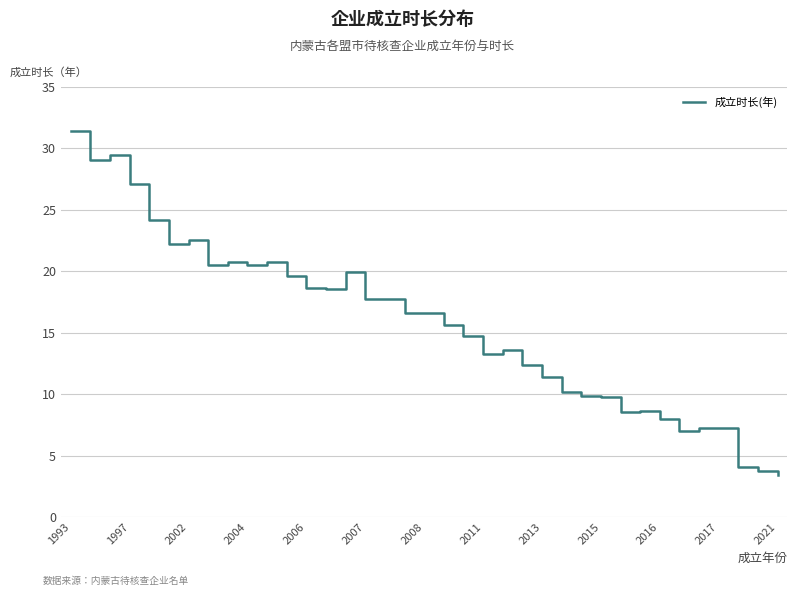

What is the difference between the maximum and minimum values?

28.0